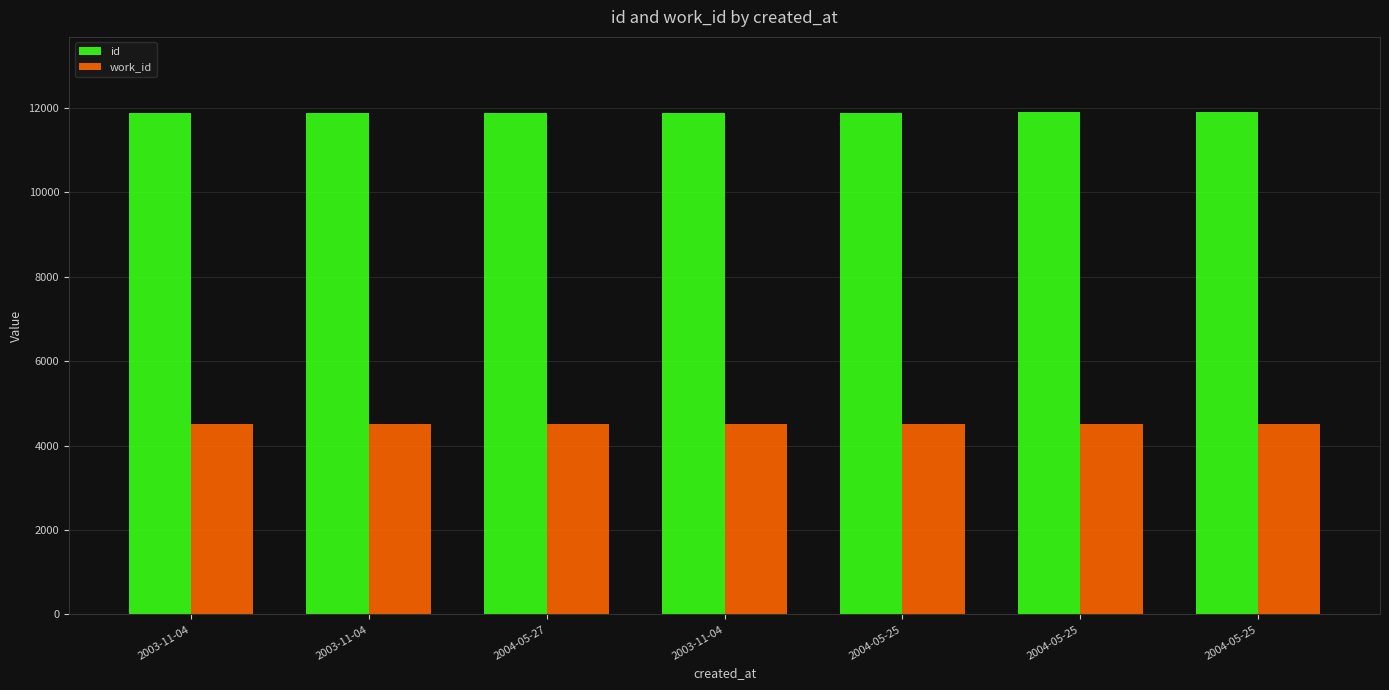

What is the difference between the id values at 2003-11-04 and 2004-05-25?

18